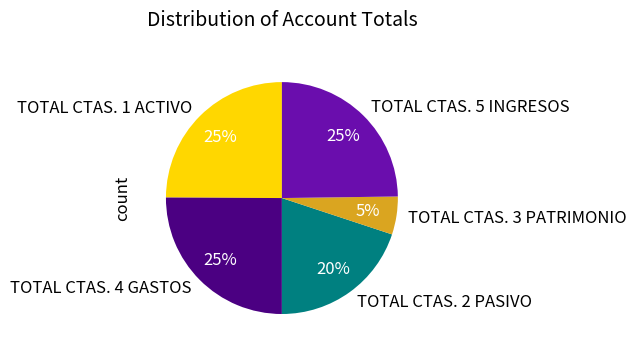

Is there any slice that represents more than half of the pie?

No